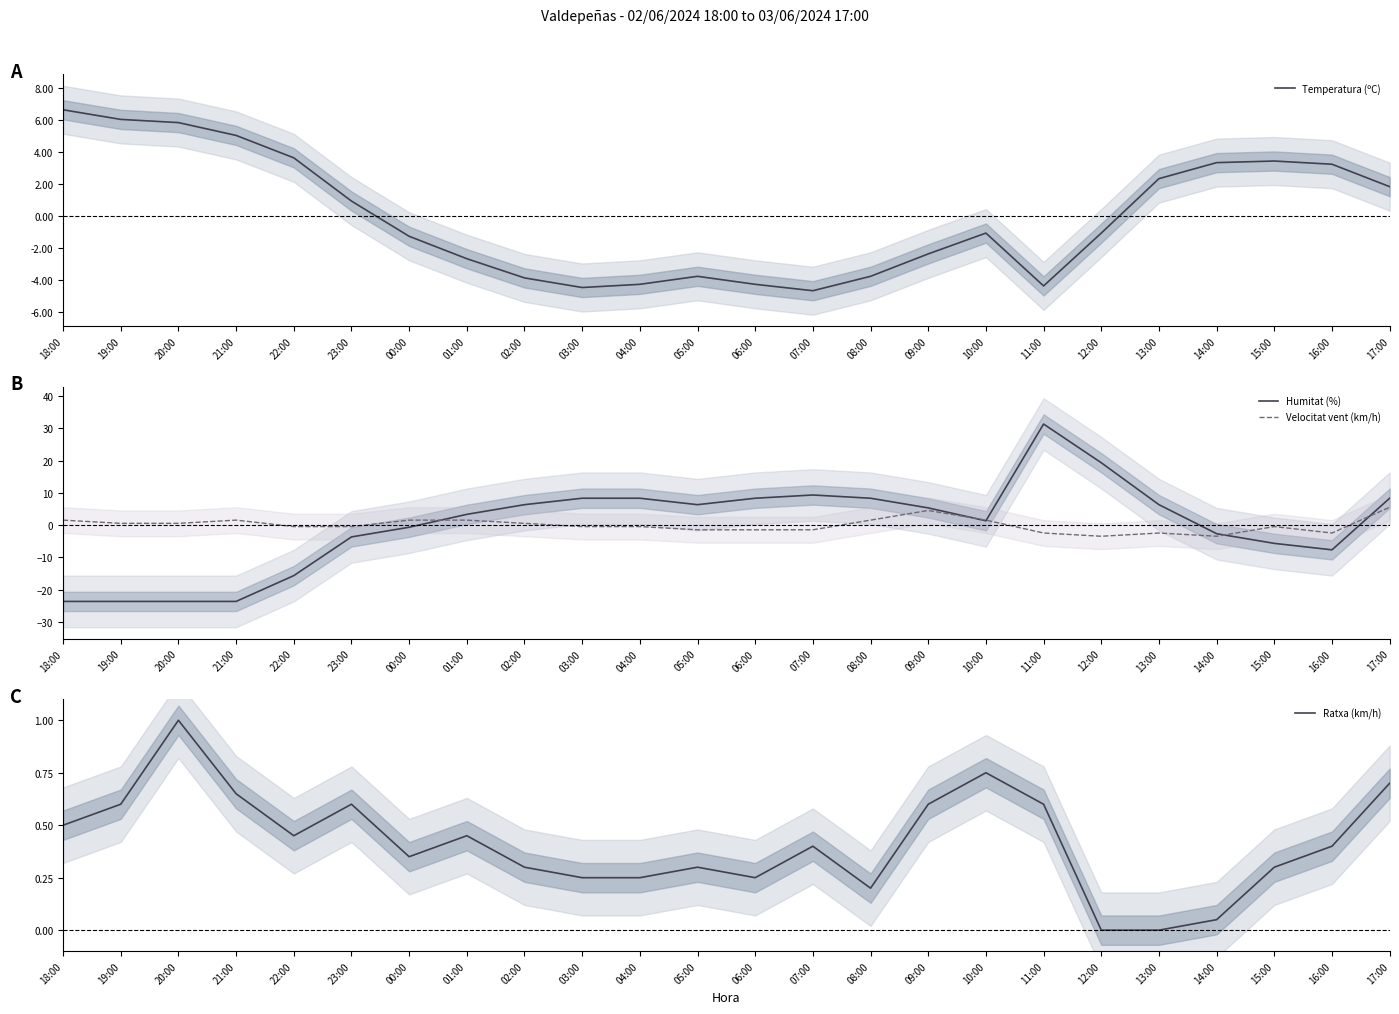

Which series ends up on top after the final intersection of Velocitat vent (km/h) and Ratxa (km/h)?

Velocitat vent (km/h)